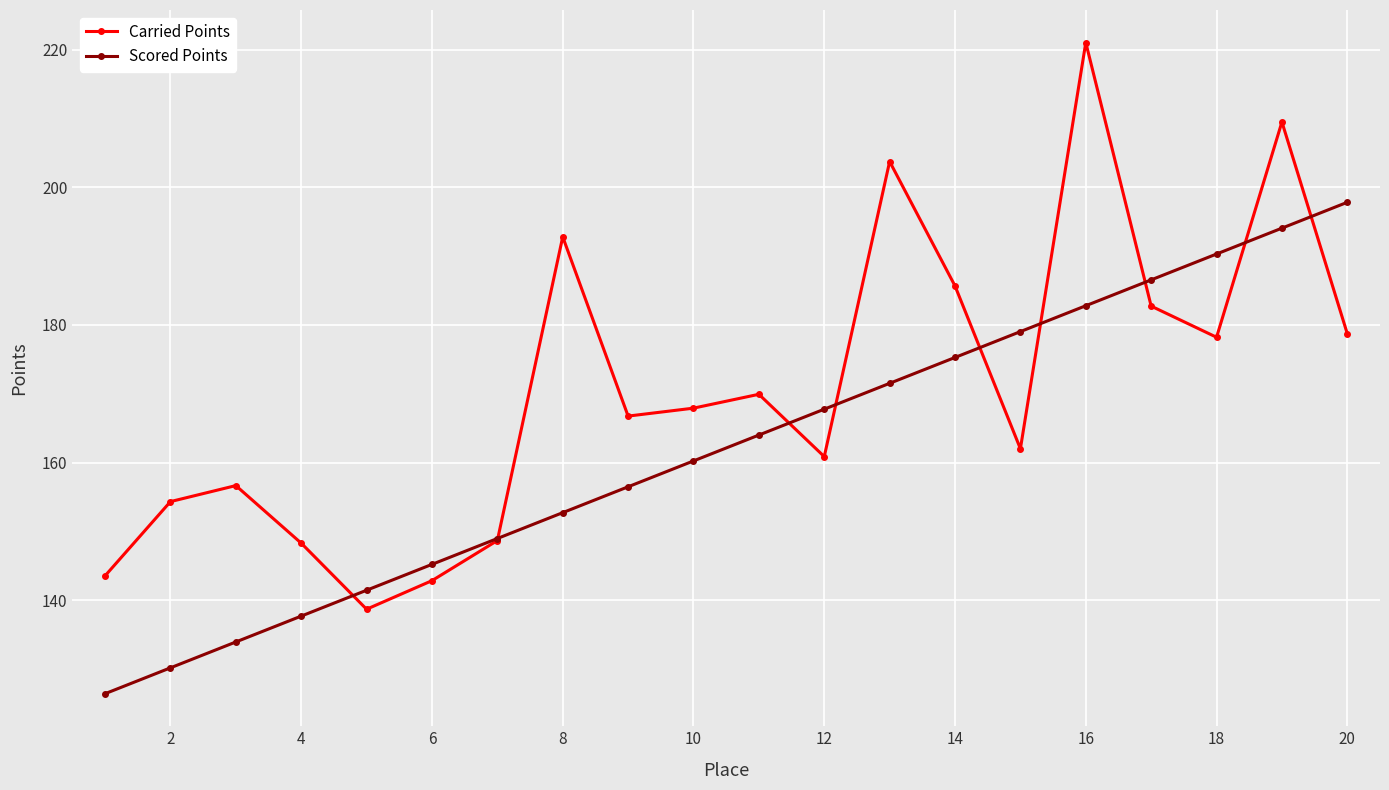

Is this an area chart (filled region under the line)?

No